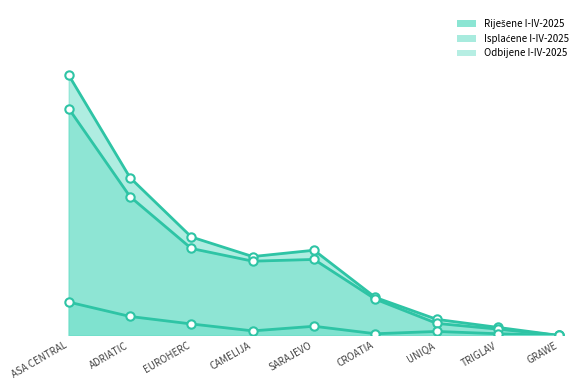

What is the label of the 4th point from the left?

CAMELIJA